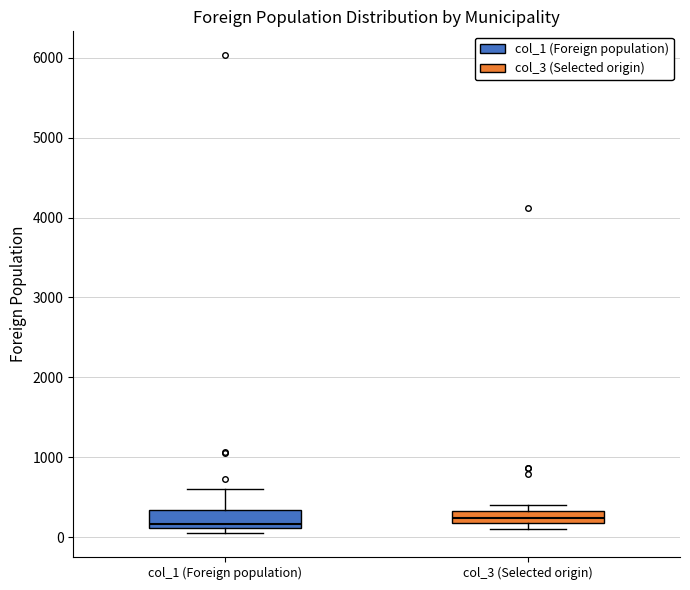

Reading left to right, read every box against the y-axis: the position of its median line, the range the box covers, and the ends of its whiskers. The values are not printed on the chart, so give them approximately, as read against the axis.

col_1 (Foreign population): median 200, box 100 to 300, whiskers 100 (just below the box's lower edge) to 600
col_3 (Selected origin): median 200 (inside the box), box 200 to 300, whiskers 100 to 400